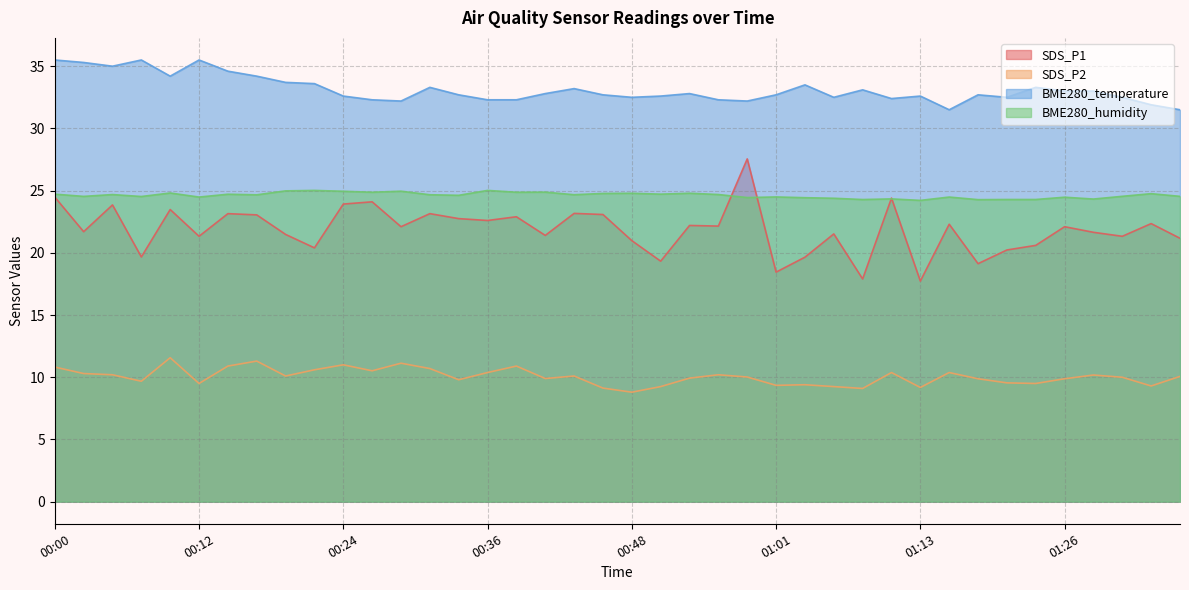

At which label does BME280_temperature first exceed 32?

00:00